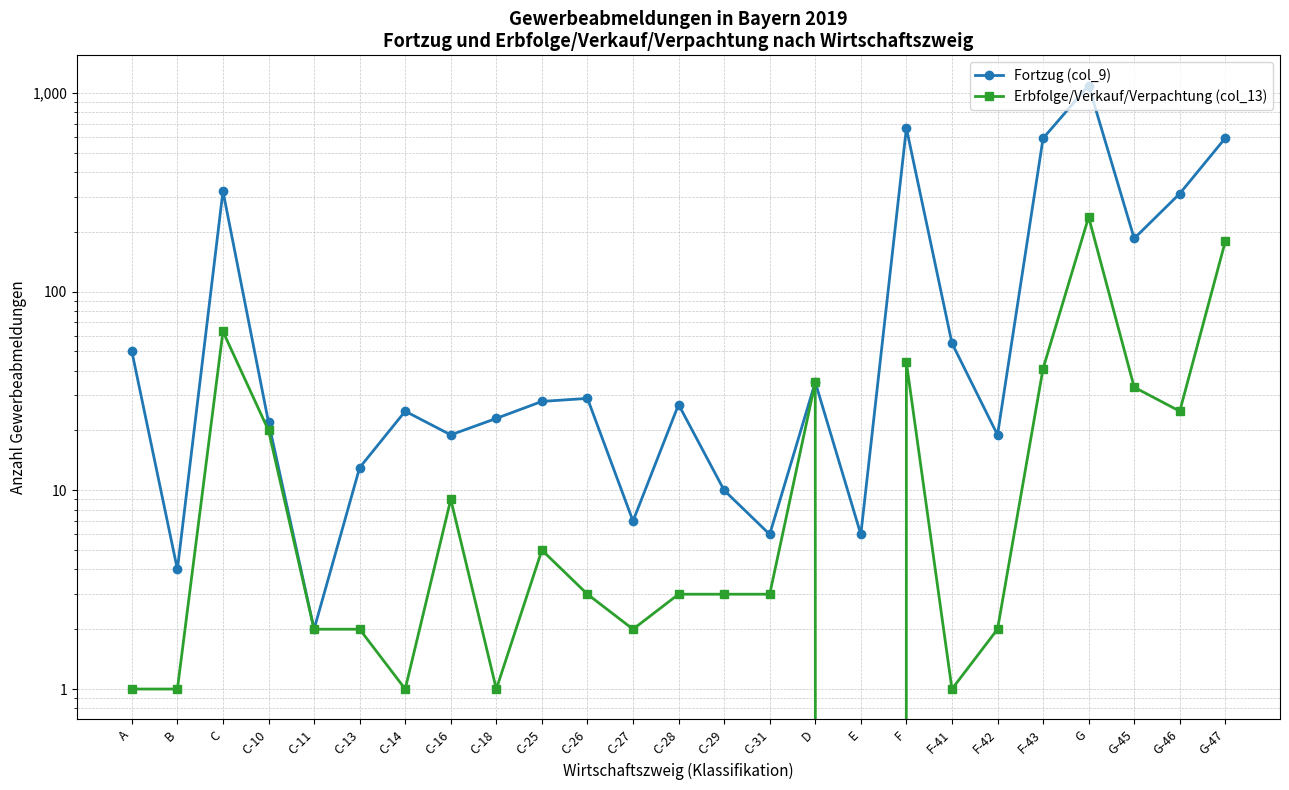

True or false: Fortzug (col_9) and Erbfolge/Verkauf/Verpachtung (col_13) cross at least once.

False